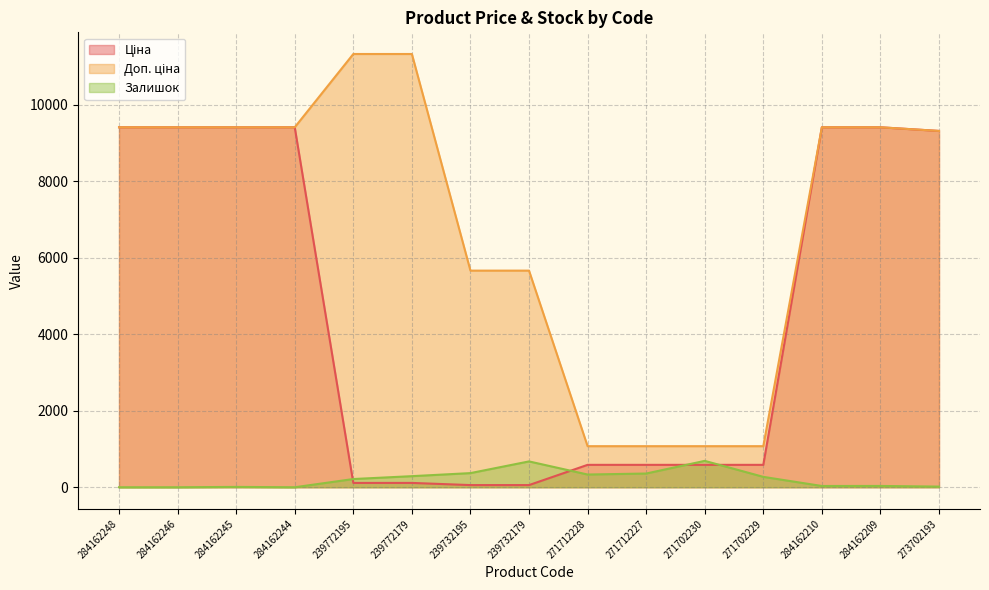

Between 284162244 and 271712228, which is larger?

284162244